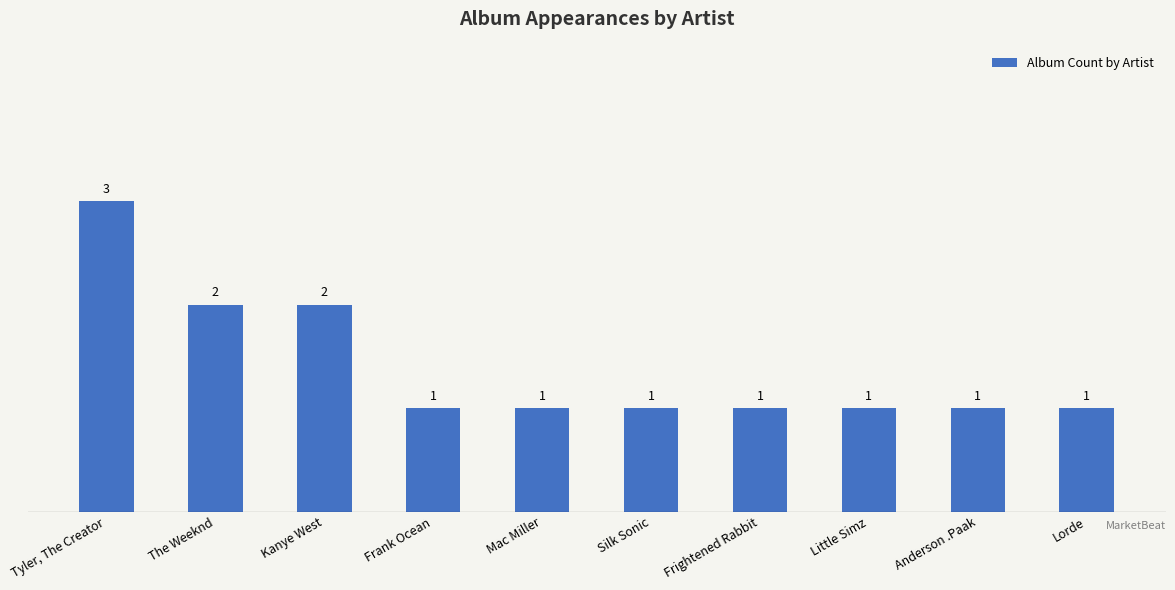

What is the difference between the second highest and minimum values?

1